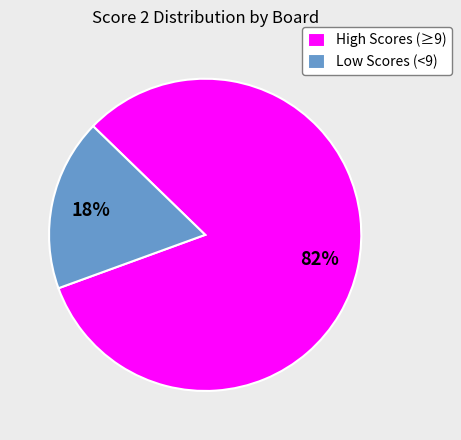

The High Scores (≥9) slice represents 96% of the pie. True or false?

False